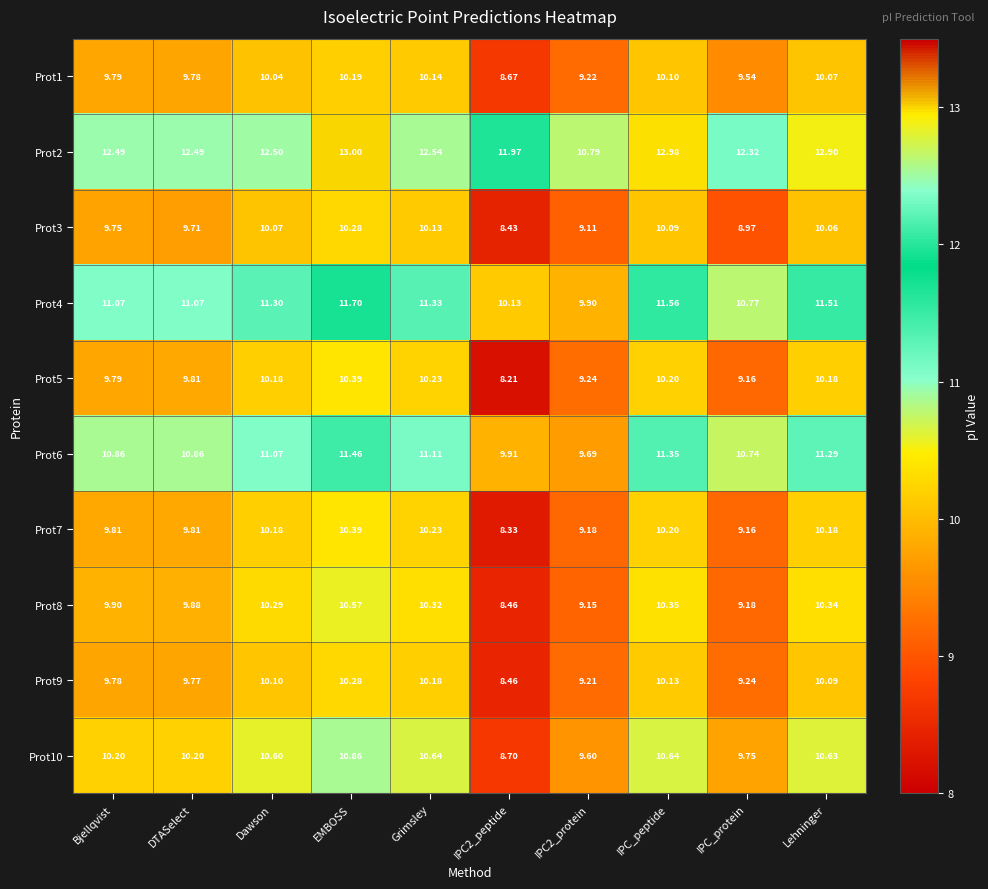

At which category is the sum across all series the highest?

EMBOSS